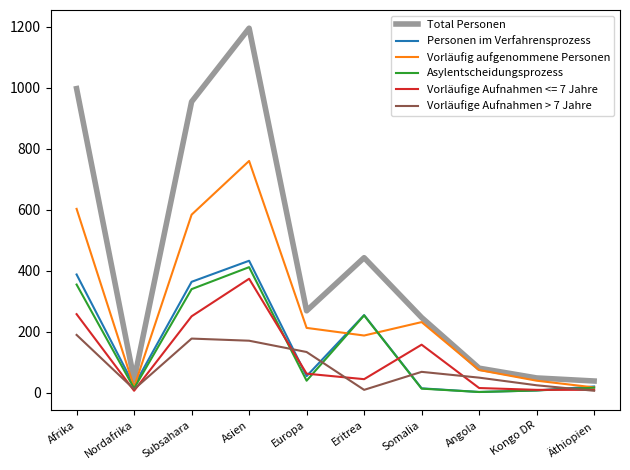

The value of Total Personen at Angola is 81. True or false?

True